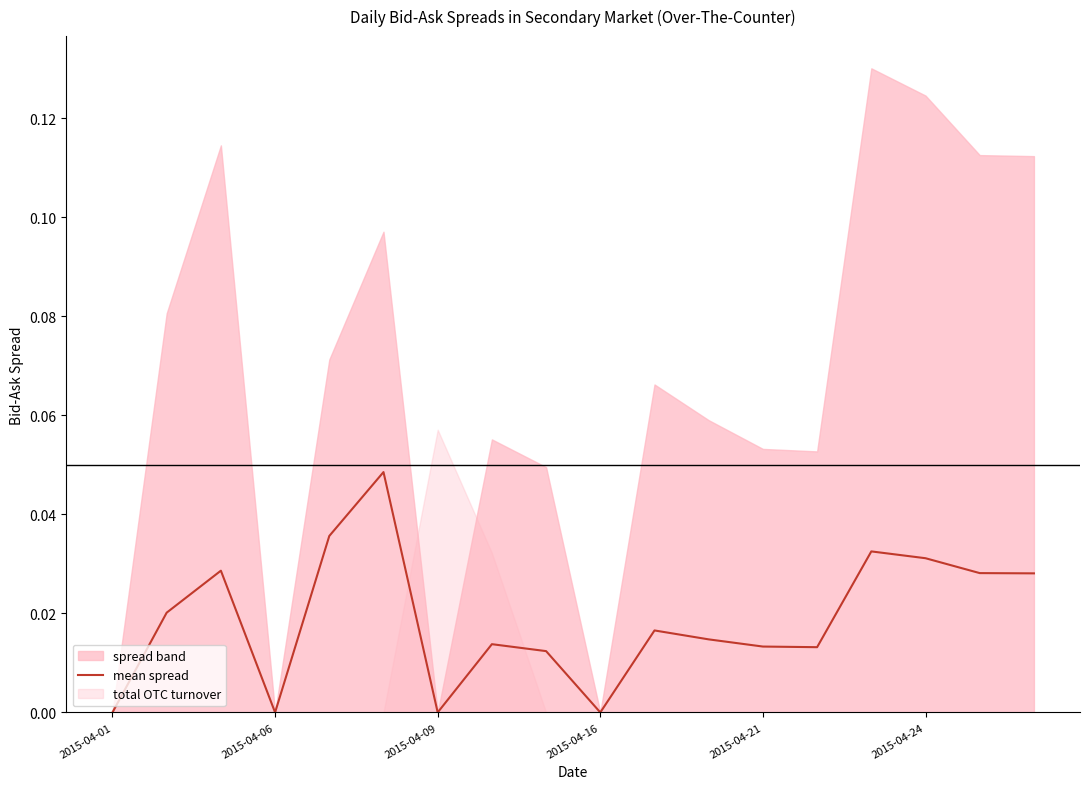

True or false: mean spread has a value of 0.0 at 2015-04-01.

True